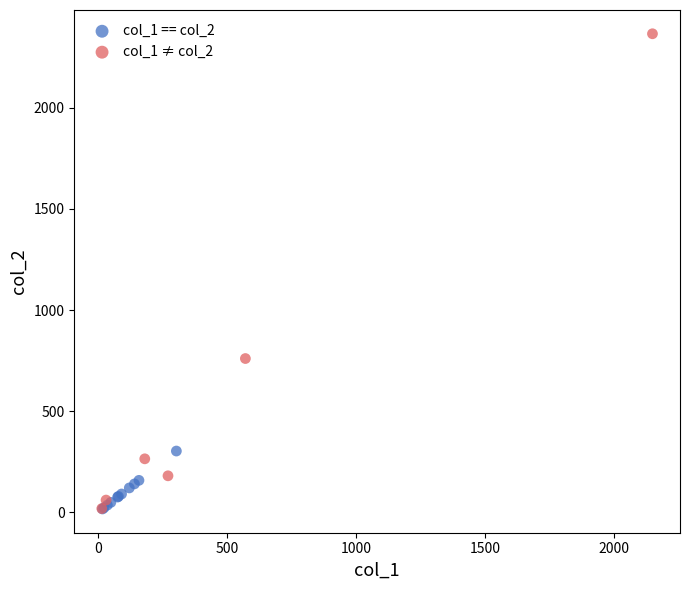

Which series contains the highest Y value?

col_1 ≠ col_2